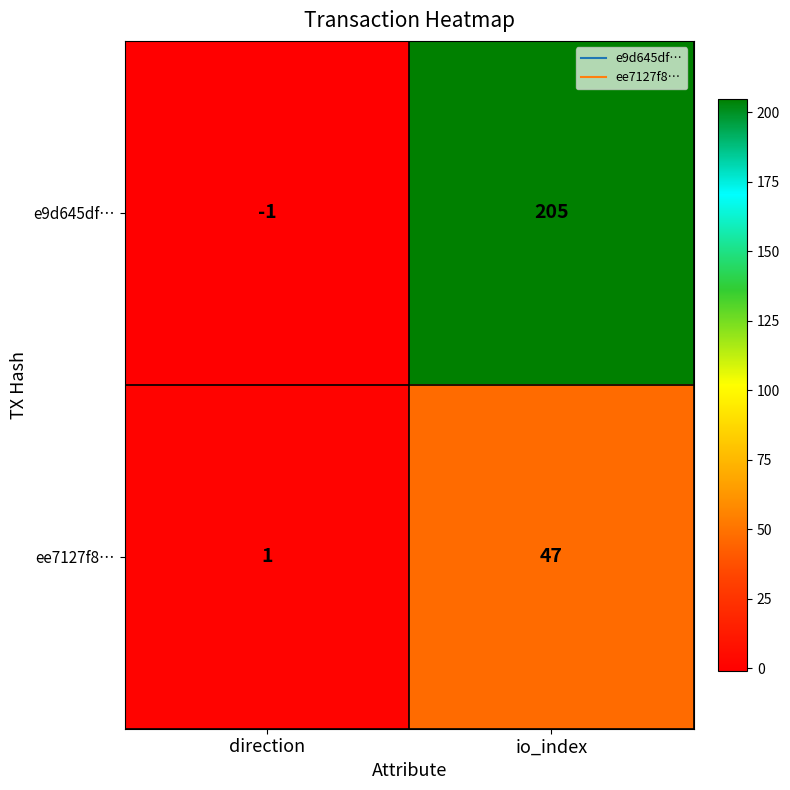

What is the difference between the ee7127f8… values at direction and io_index?

46